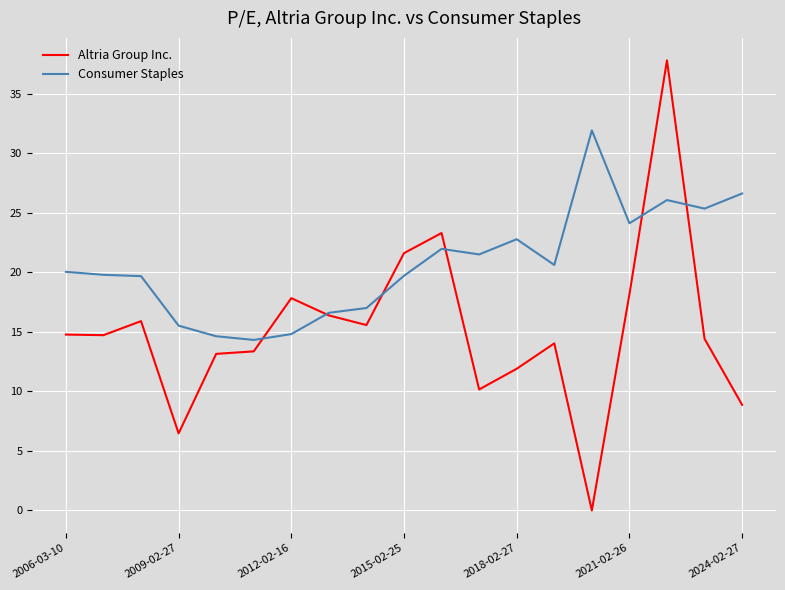

Which series has the widest spread of values?

Altria Group Inc.